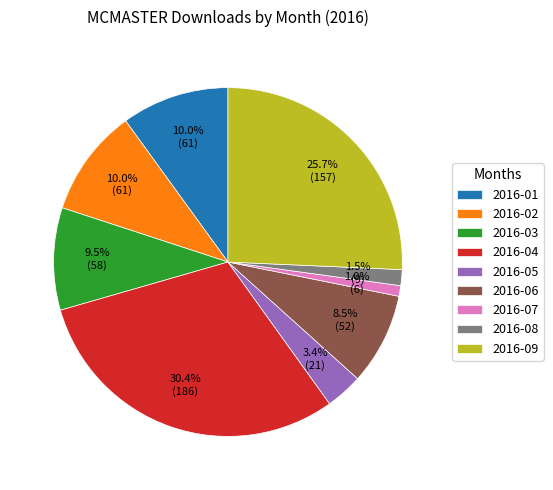

Which slice is the largest?

2016-04